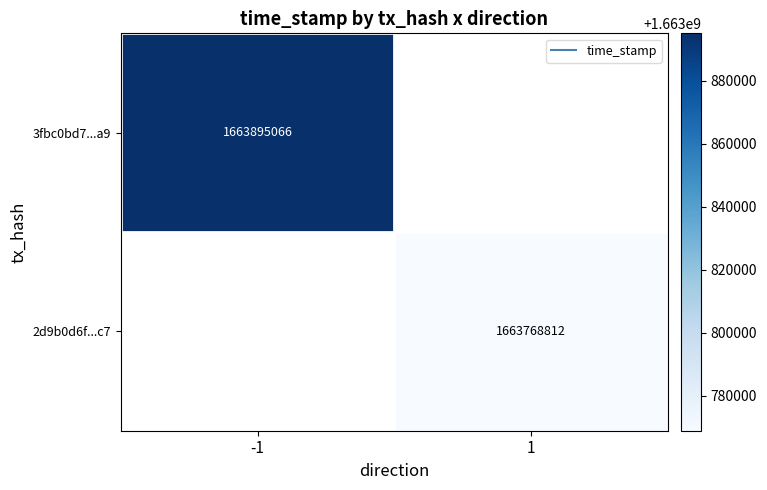

How many data points does each series have?

2